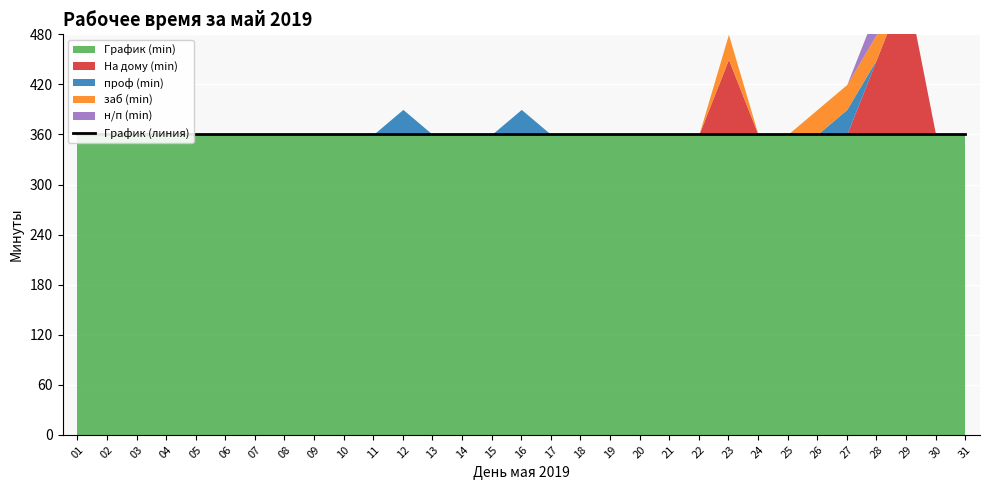

True or false: н/п (min) has more than 0 interior local peaks.

True